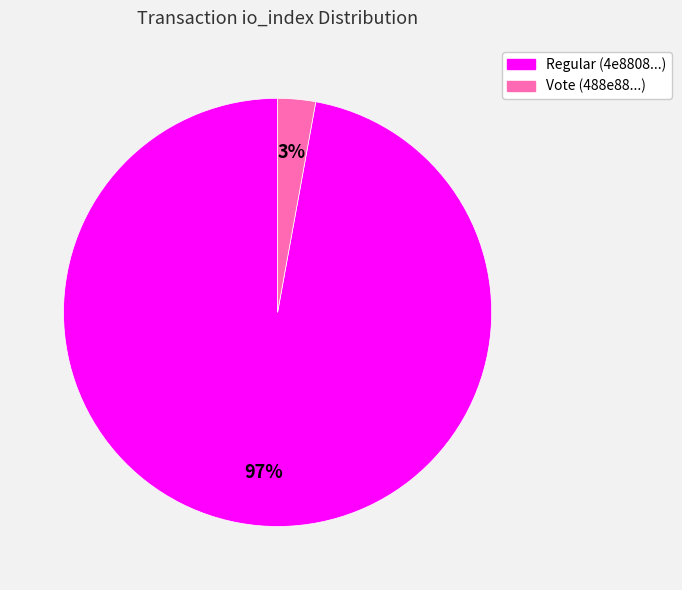

True or false: Vote (488e88...) accounts for 3% of the total.

True